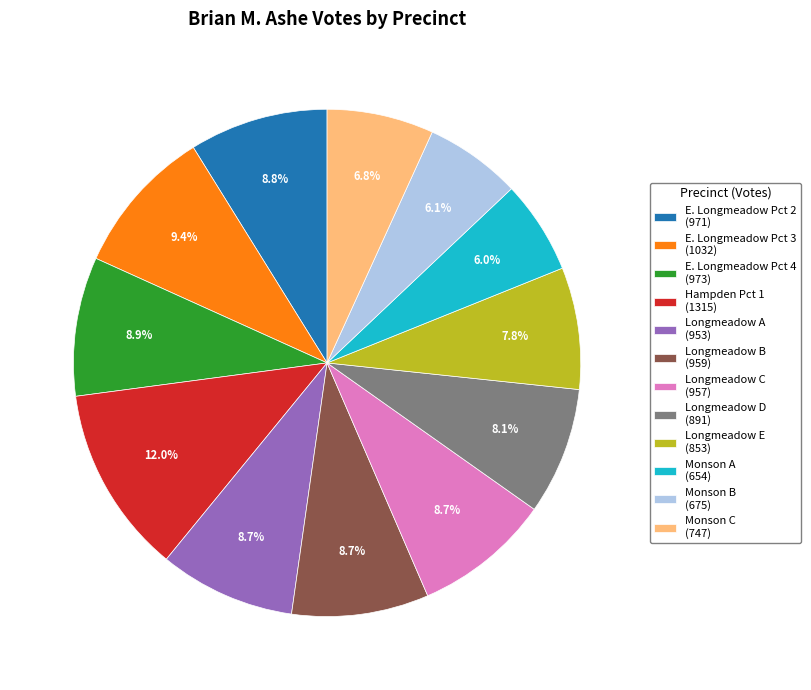

Is it true that Longmeadow B is 17% of the pie?

False